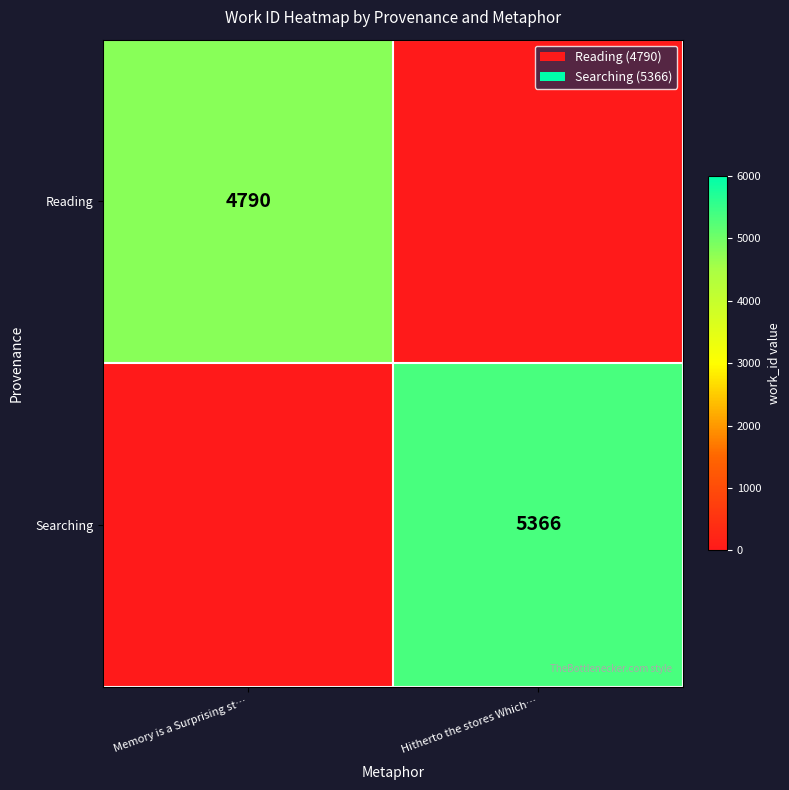

True or false: Searching has a value of 3286 at Hitherto the stores Which….

False